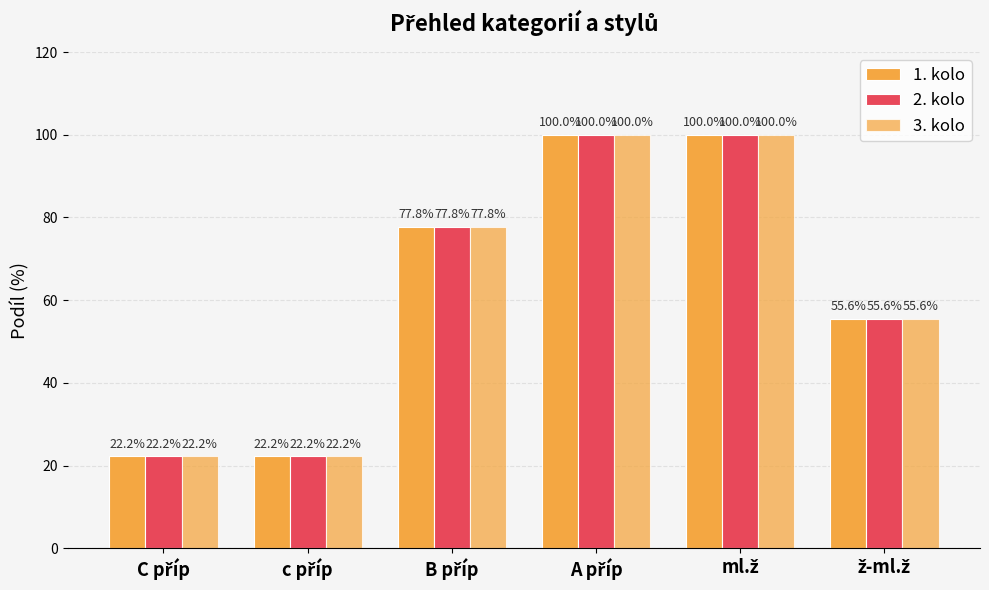

How many values in the 1. kolo series exceed 77?

3